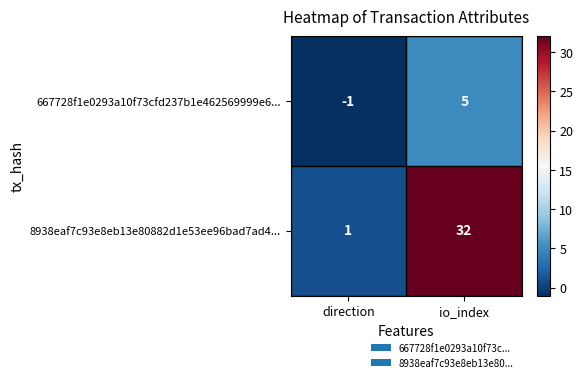

Reading right to left, what are all the values shown in this chart?

667728f1e0293a10f73cfd237b1e462569999e6...: io_index=5	direction=-1
8938eaf7c93e8eb13e80882d1e53ee96bad7ad4...: io_index=32	direction=1